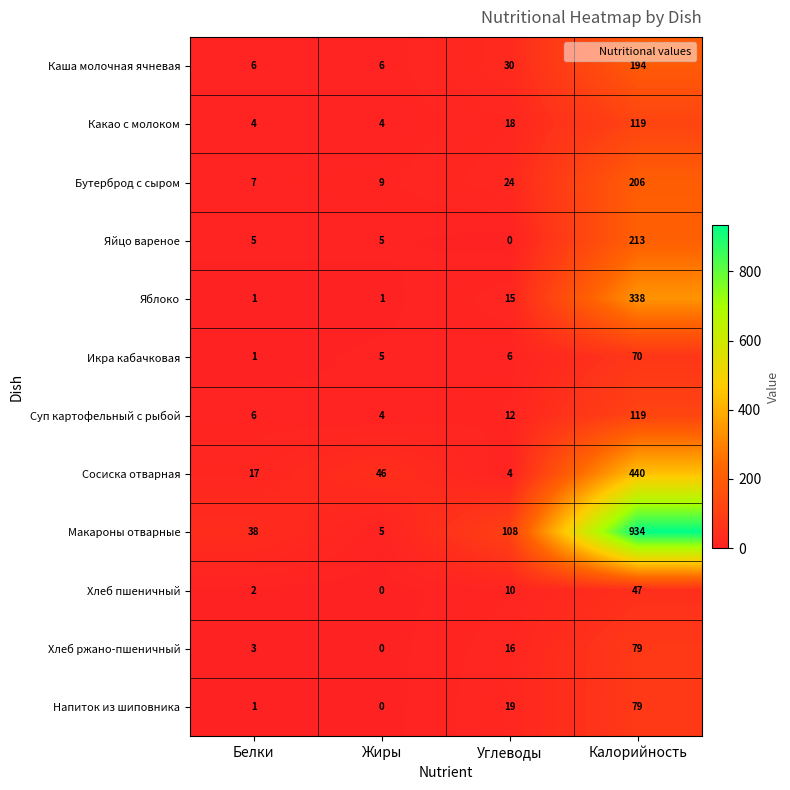

What is the average value of the Яблоко series?

89